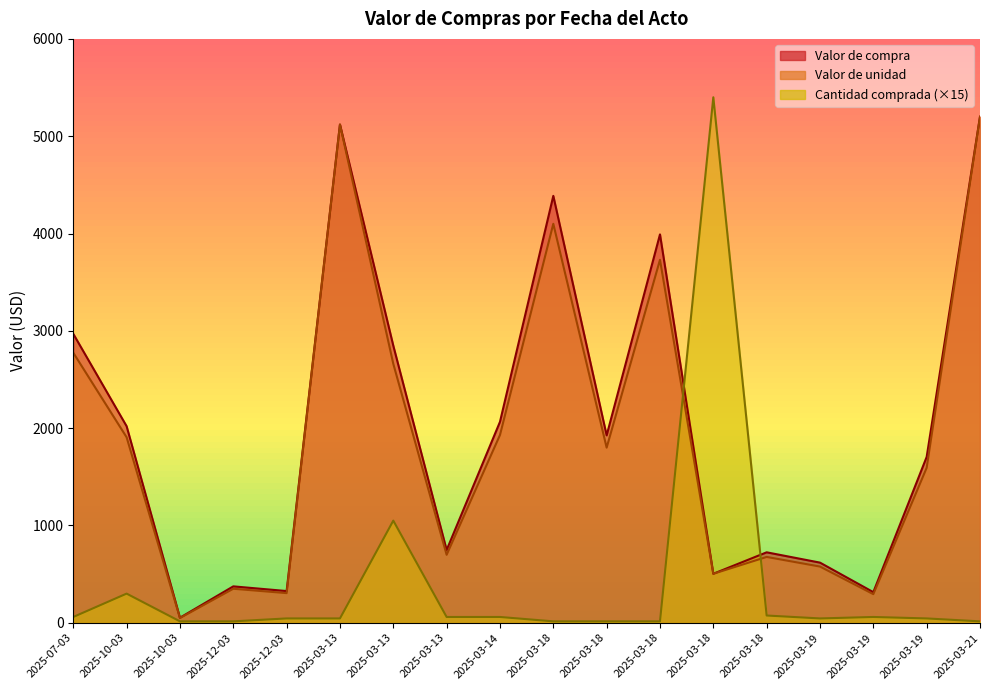

Which series has the widest spread of values?

Cantidad comprada